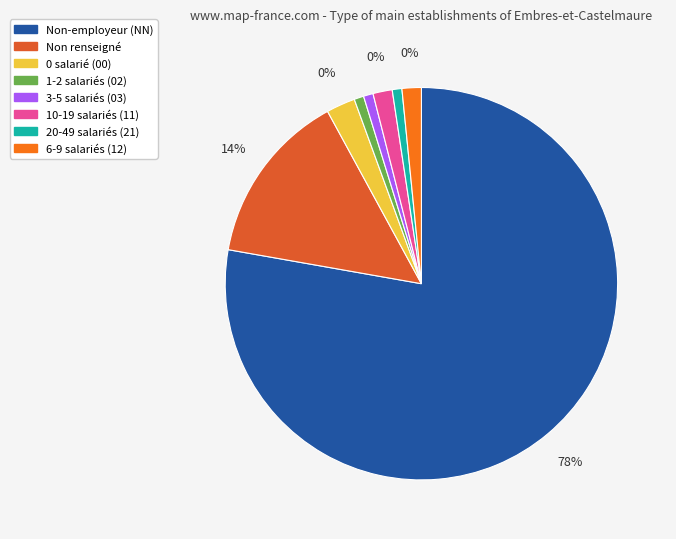

Does 00 account for over 50% of the chart?

No